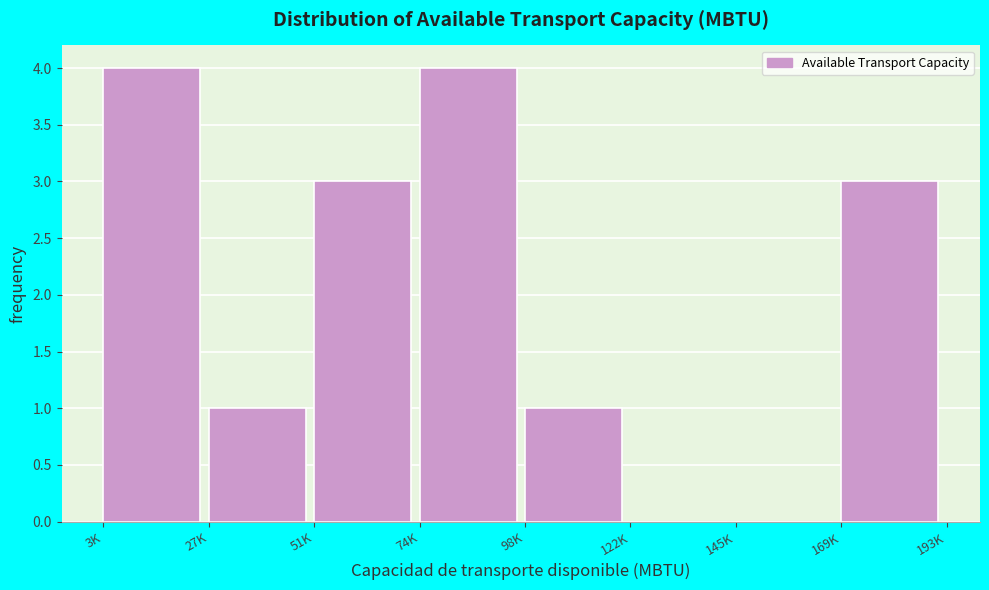

Reading left to right, what are all the values shown in this chart?

3K=4	27K=1	51K=3	74K=4	98K=1	122K=0	145K=0	169K=3